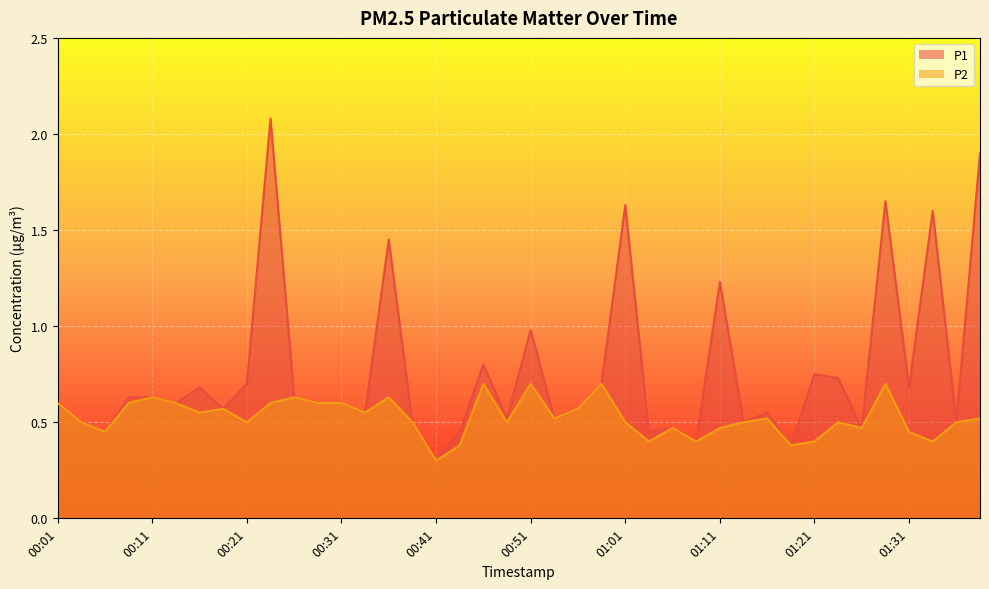

Is the value of P1 at 01:38 greater than the value of P2 at 00:36?

Yes